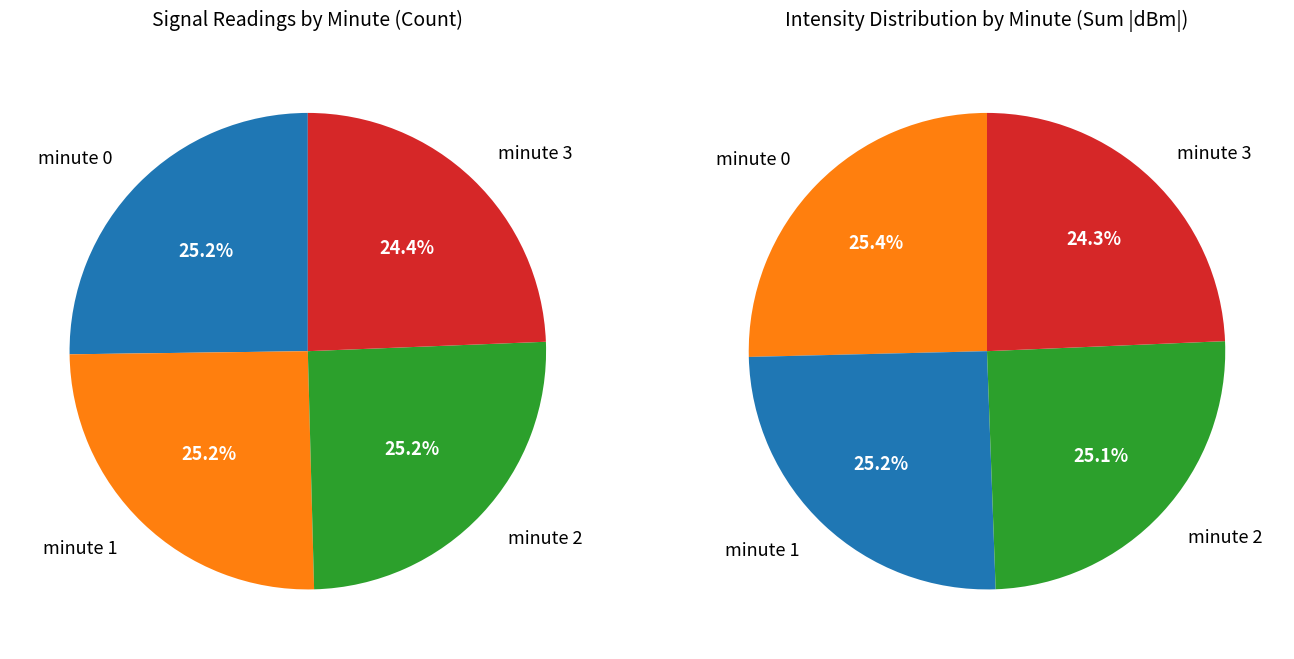

Is it true that minute 0 is 31% of the pie?

False